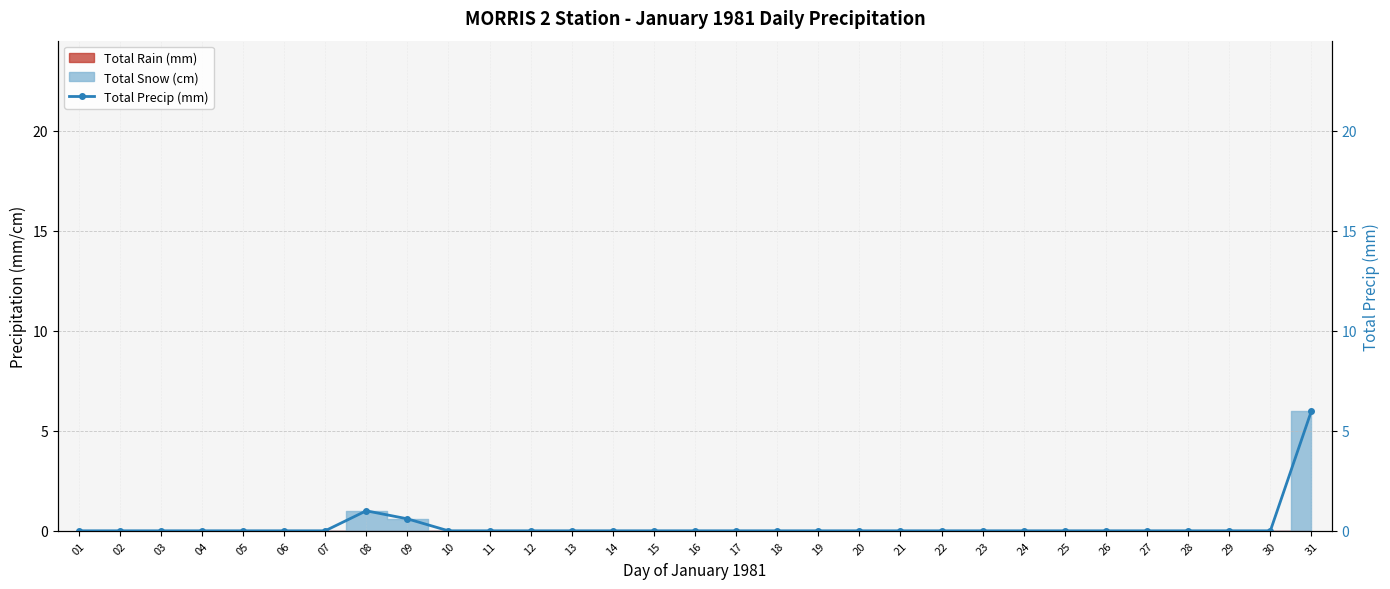

How many data points are above 0?

3